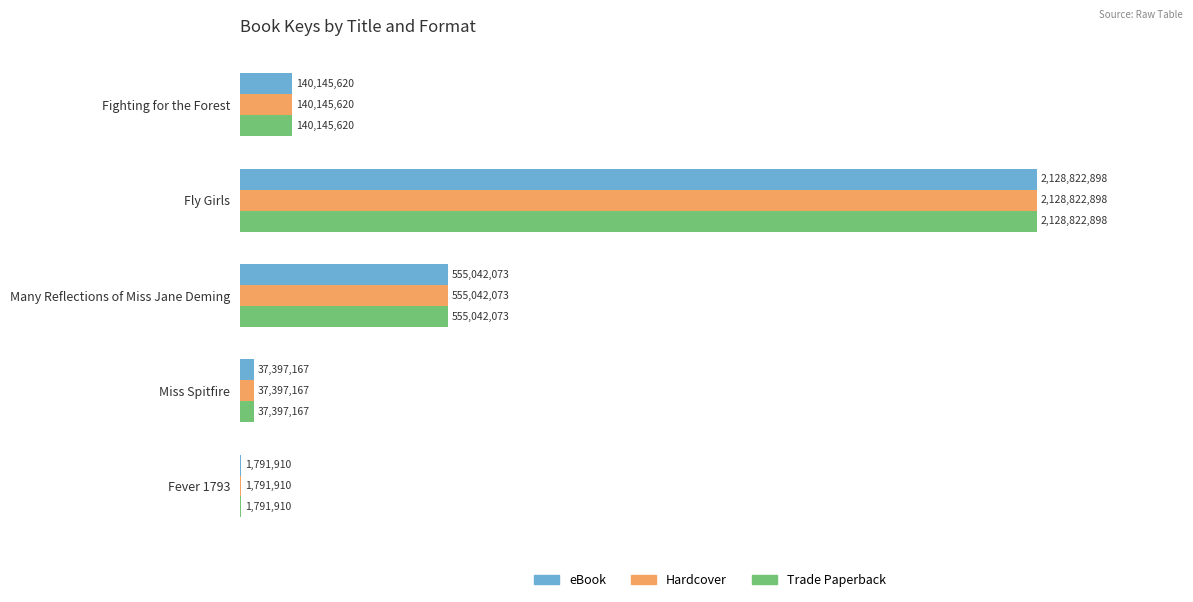

What are all the series names shown in the legend?

eBook, Hardcover, Trade Paperback